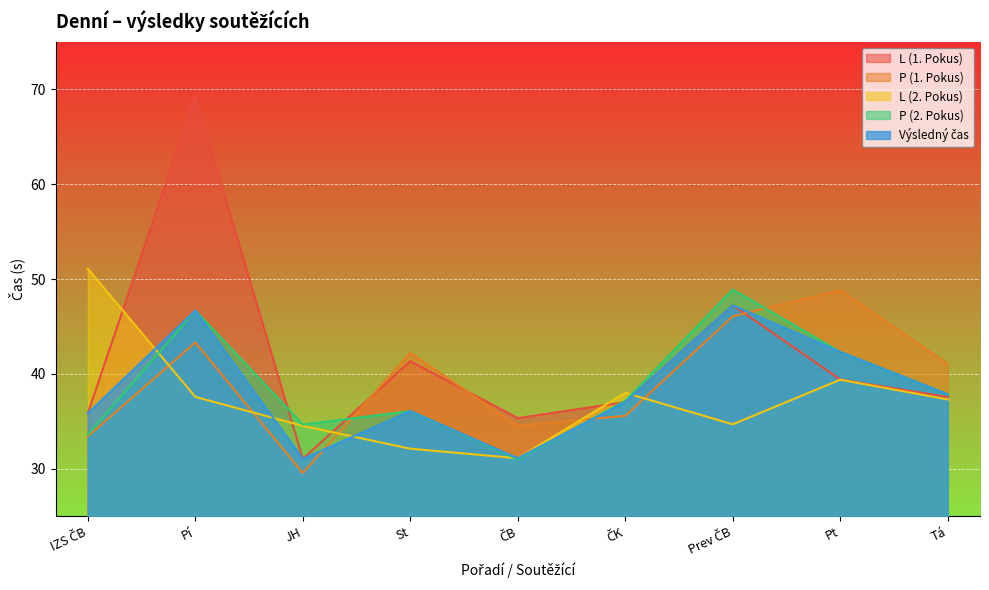

Where does the L (1. Pokus) series first go above 37?

Pí